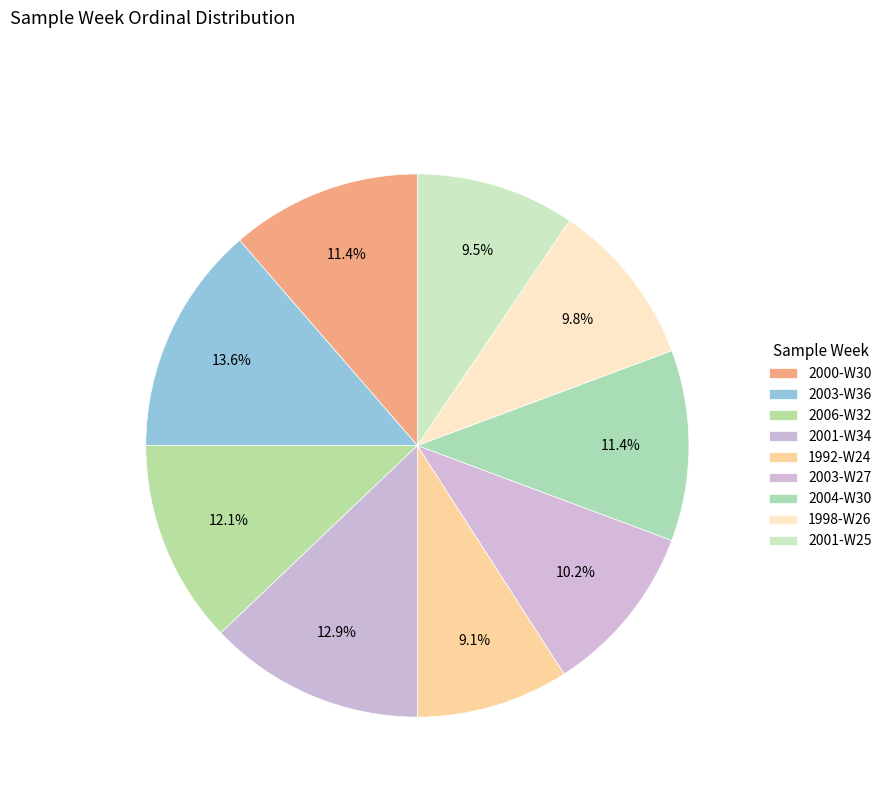

What portion of the pie excludes 2003-W36?

86.4%